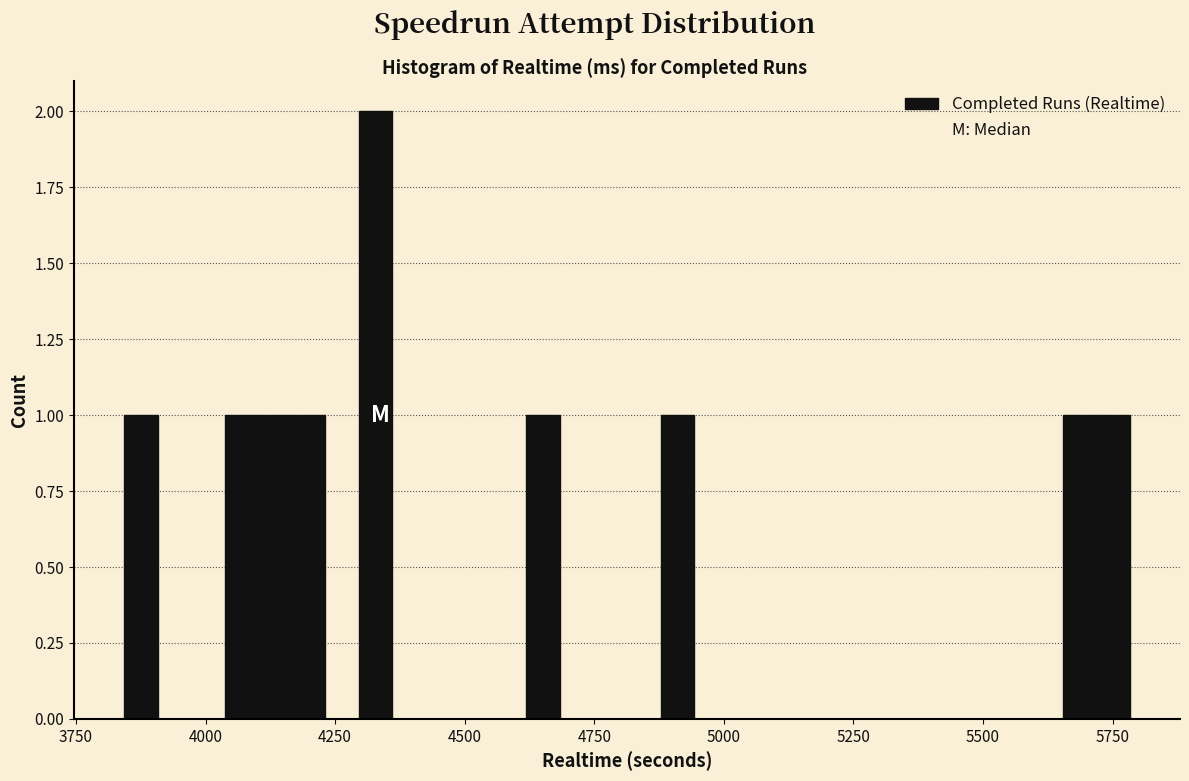

Read against the x-axis, roughly where is the centre of the tallest bar?

4350